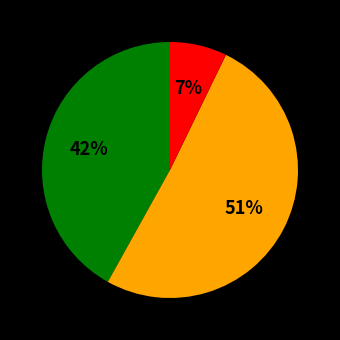

To the nearest percent, what is the difference between the largest and smallest slice percentages?

44%